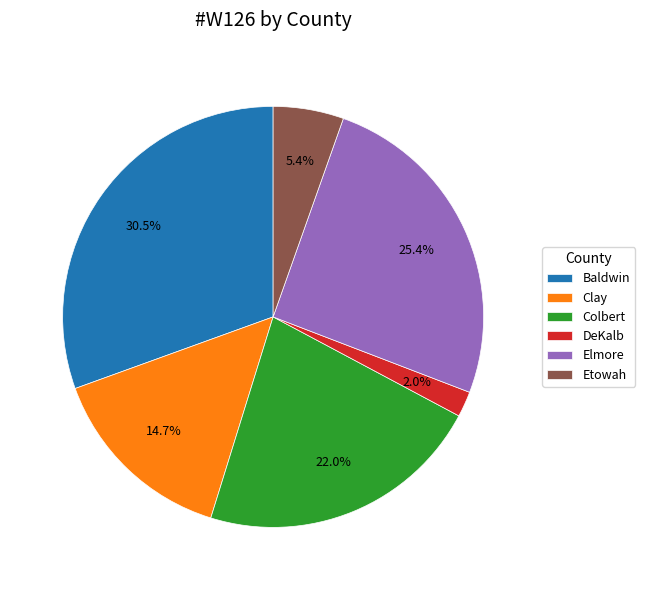

Which has a higher value, Etowah or Colbert?

Colbert